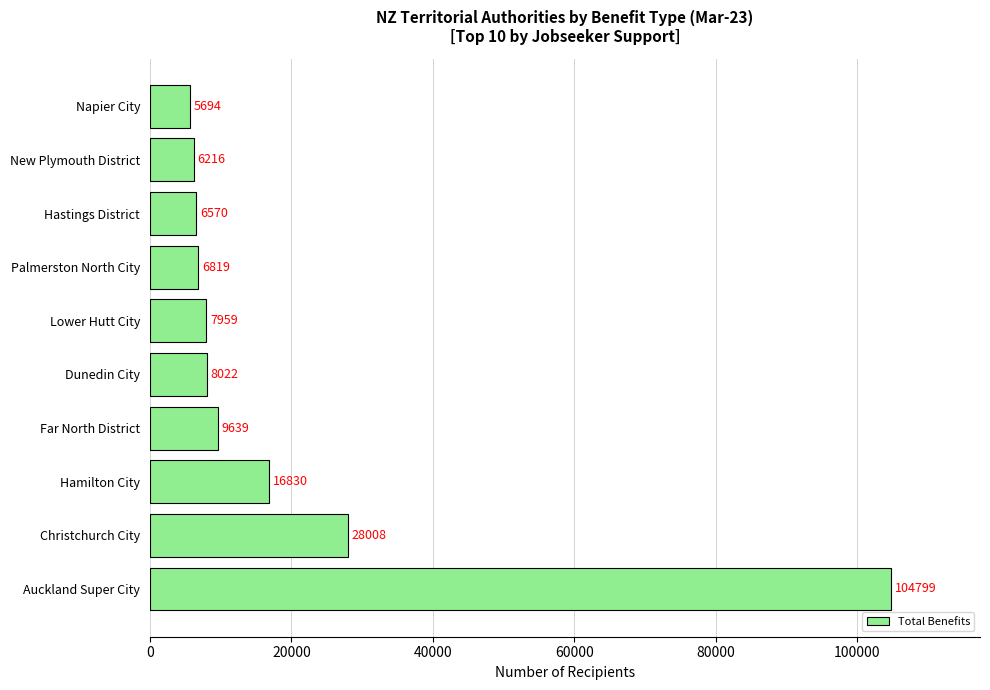

The value at Christchurch City is 7010. True or false?

False